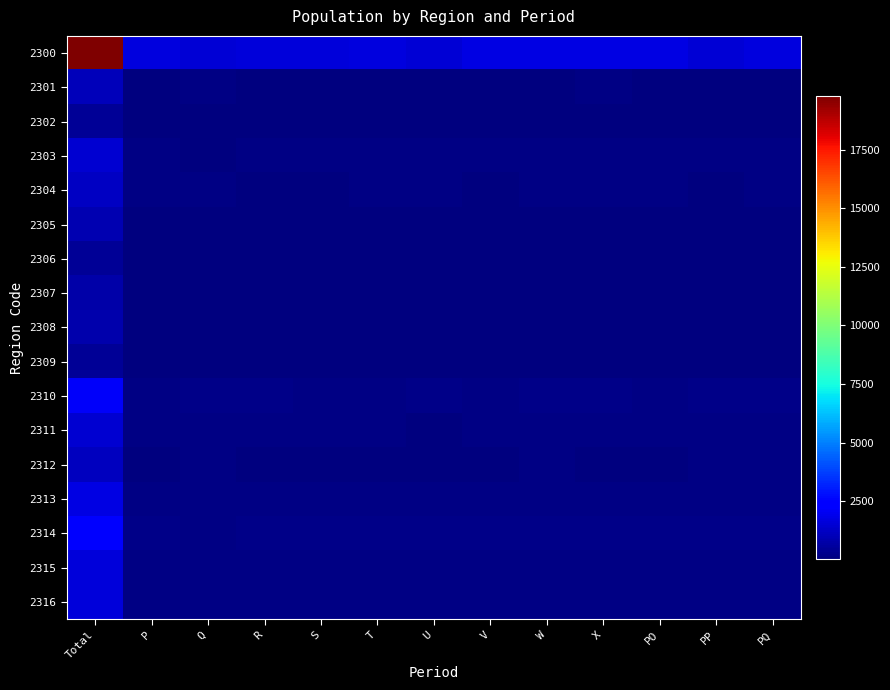

What is the spread (max minus min) of values at X?

1711